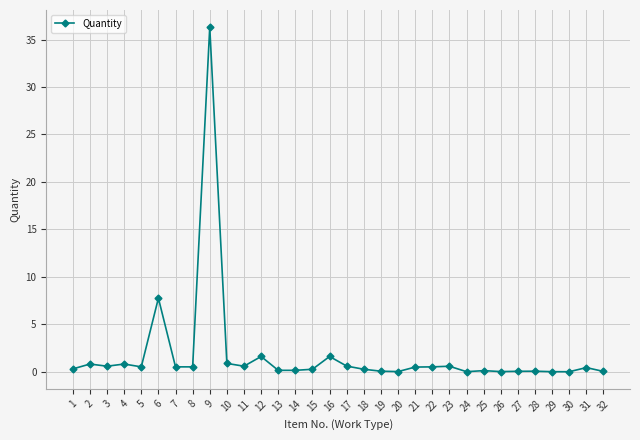

How many distinct data groups are displayed?

1